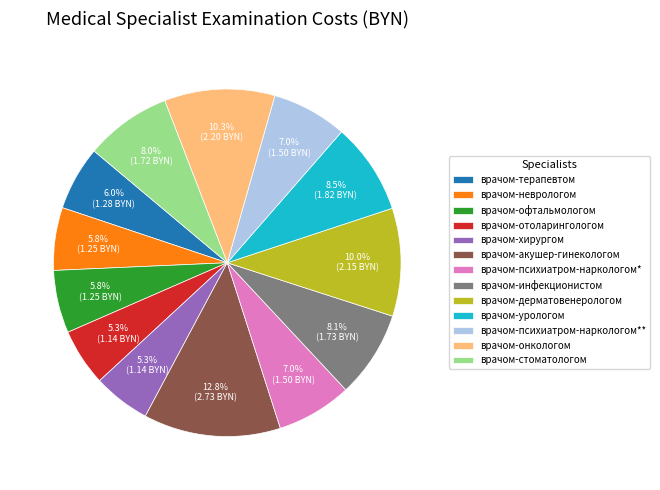

How many segments does this pie chart have?

13